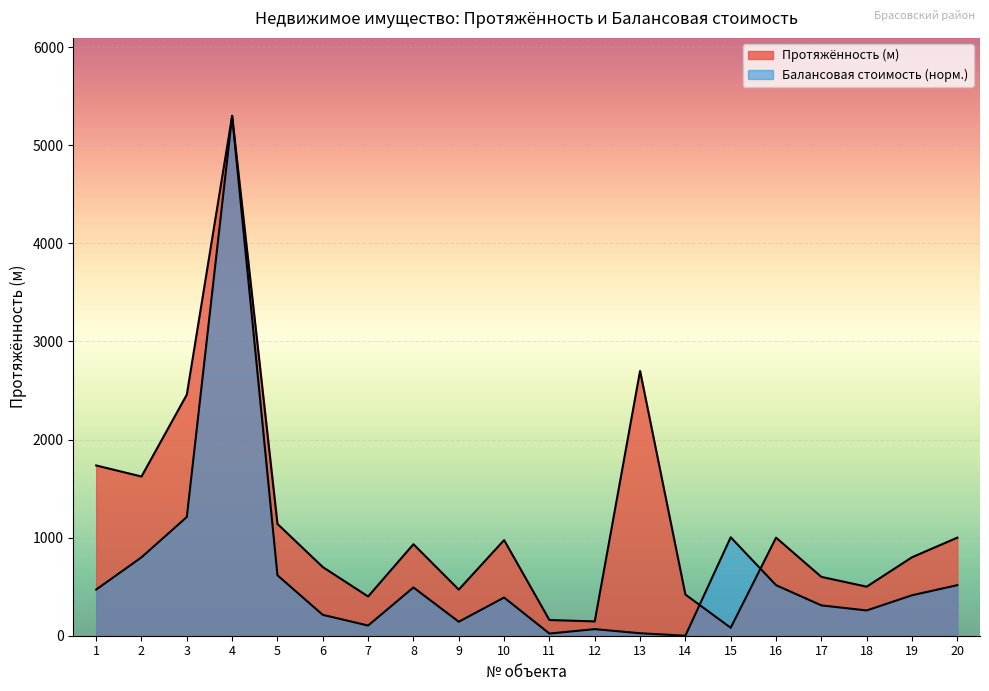

Which series has the largest range (max minus min)?

Балансовая стоимость